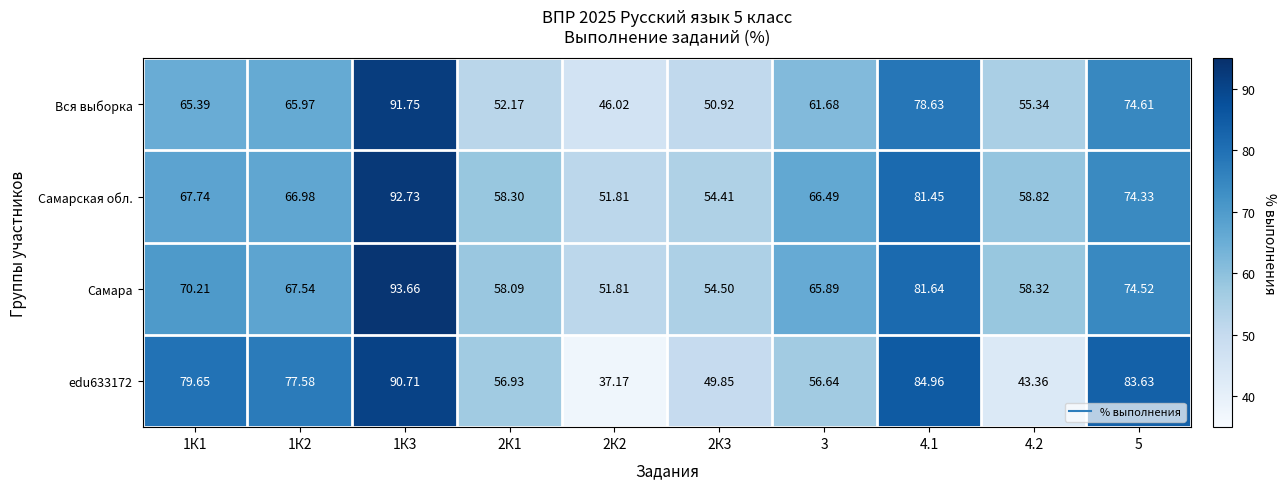

Which series has the largest total across all categories?

Самара